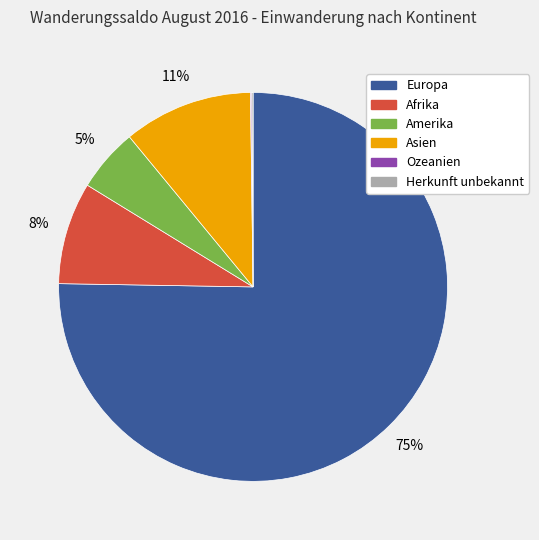

What is the majority slice?

Europa